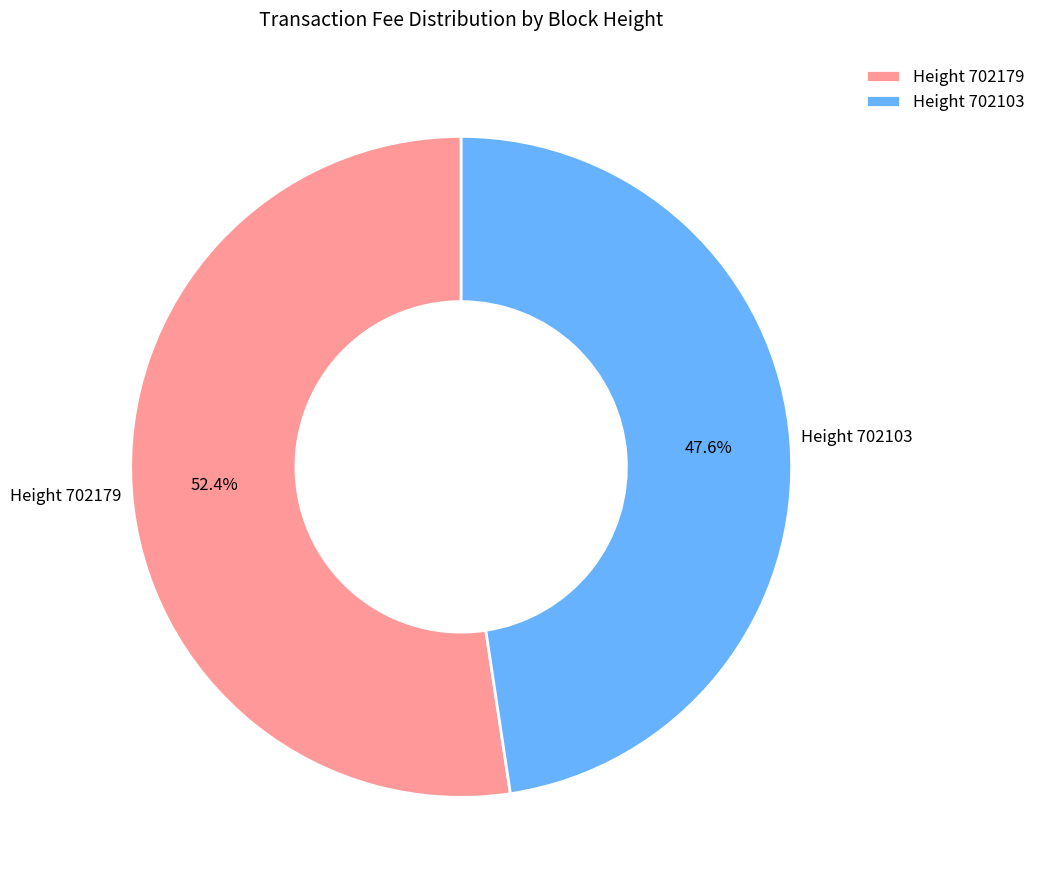

To the nearest percent, what is the difference between the largest and smallest slice percentages?

5%